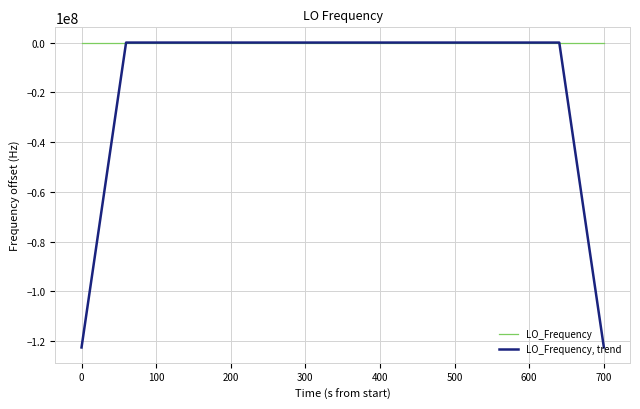

Which series has the largest total across all categories?

LO_Frequency